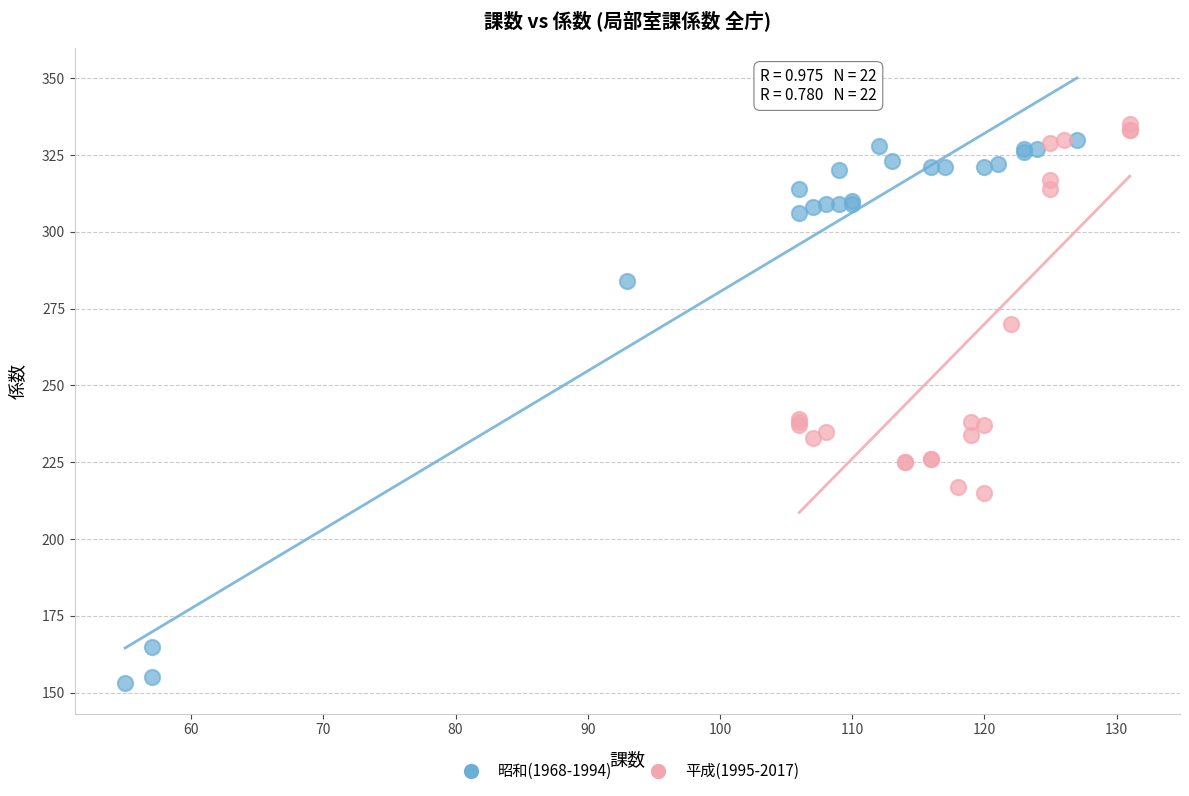

Which series reaches the minimum Y coordinate?

昭和(1968-1994)